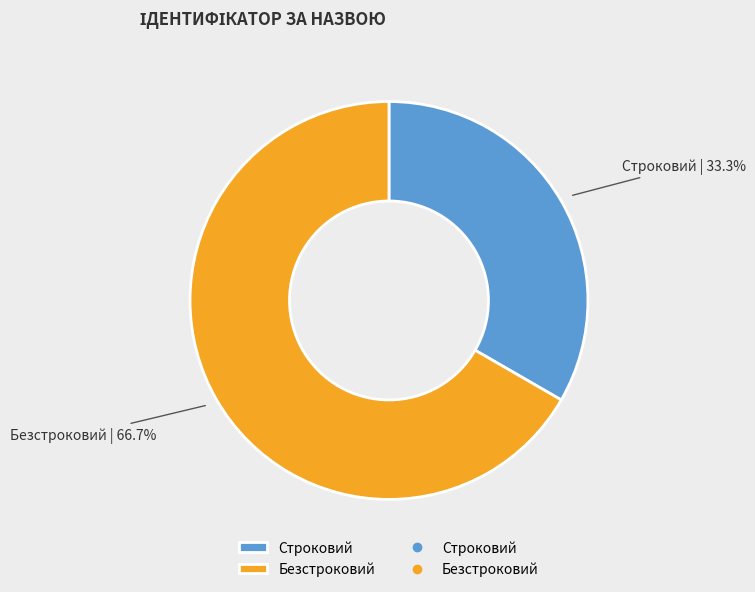

Count the number of slices in the pie.

2